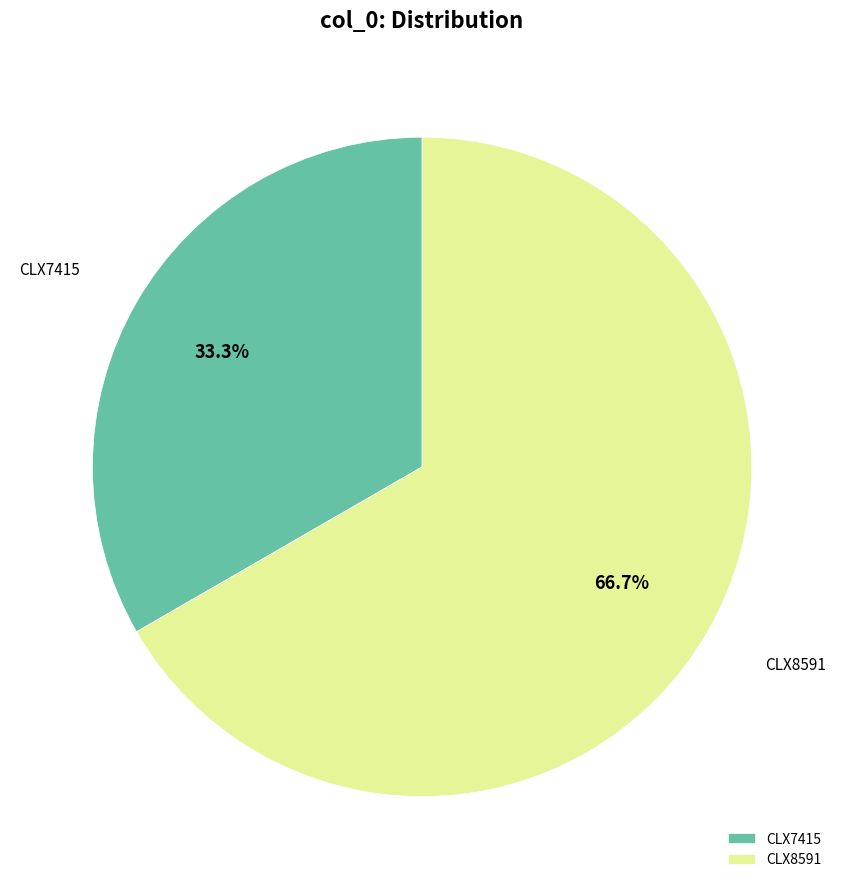

Rank the categories by value from lowest to highest.

CLX7415, CLX8591